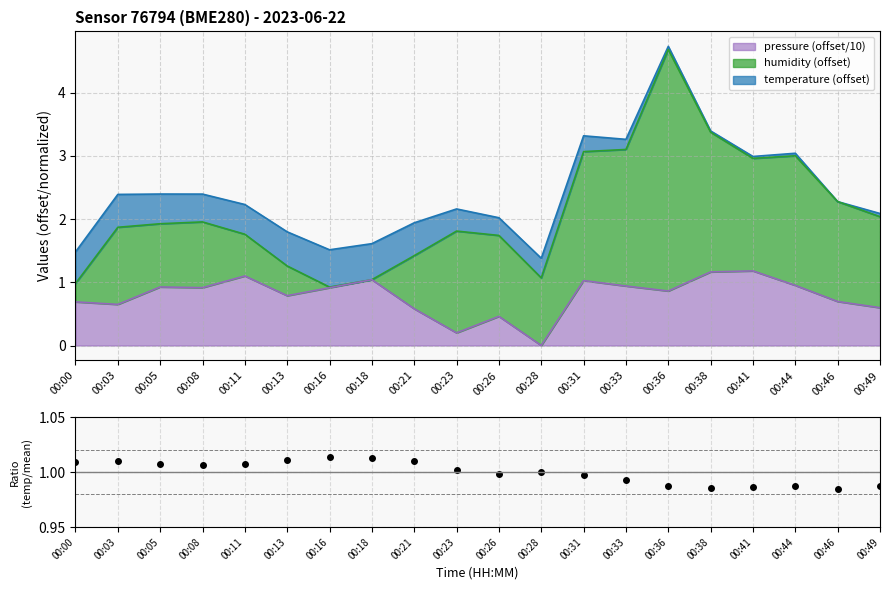

The pressure (offset/10) series shows 1.8 at 00:41. True or false?

False